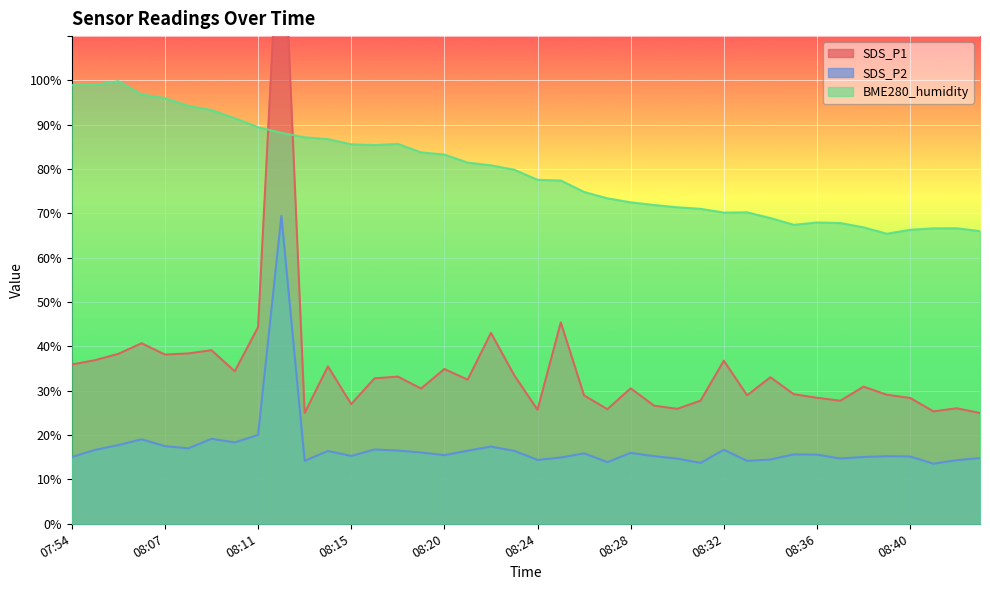

What is the sum of all BME280_humidity values?

3188.0